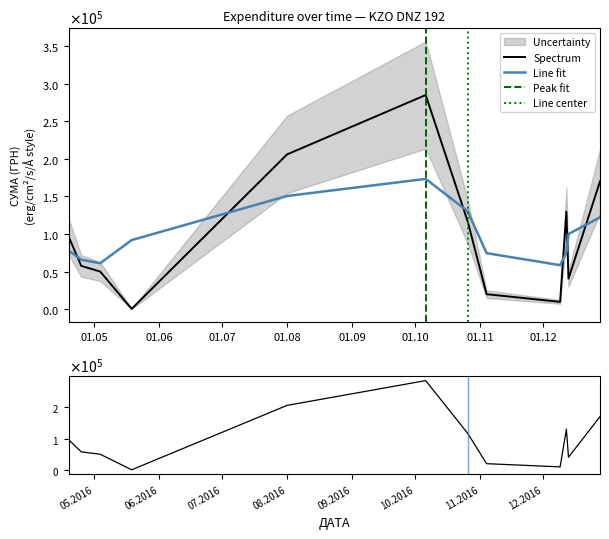

Does the chart have visible grid lines?

No